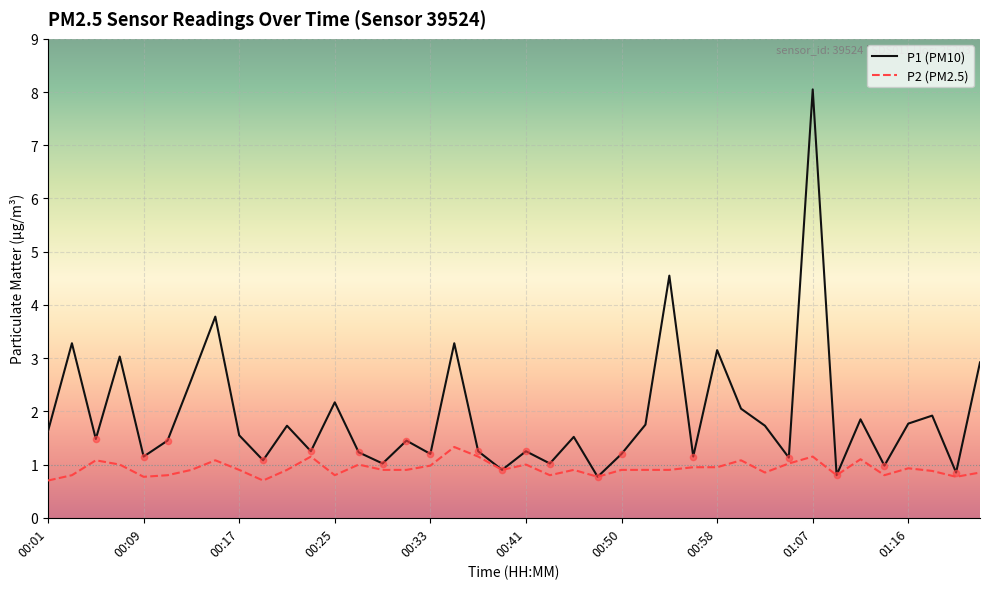

What are all the series names shown in the legend?

P1 (PM10), P2 (PM2.5)